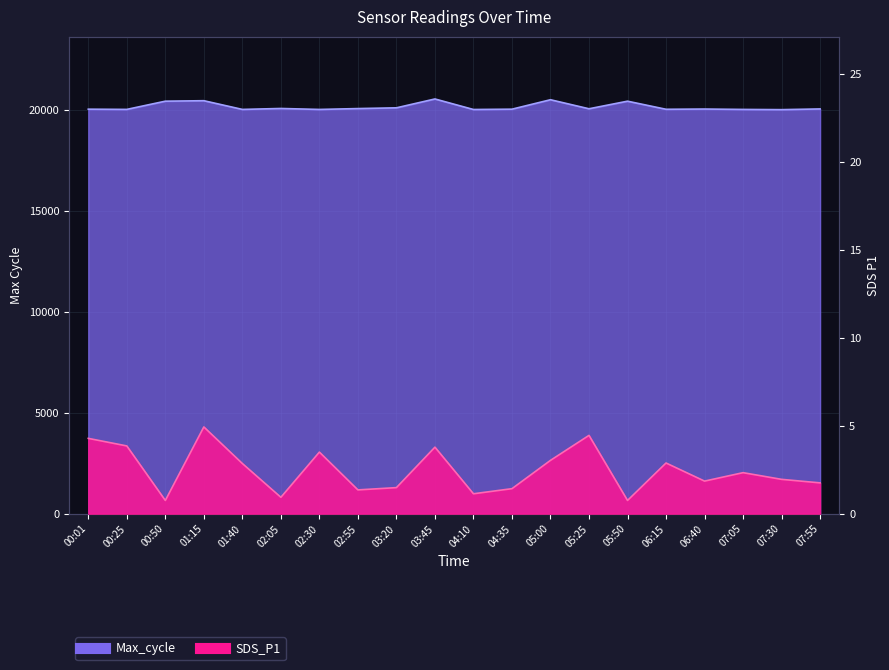

How many interior local valleys does the Max_cycle series have?

7